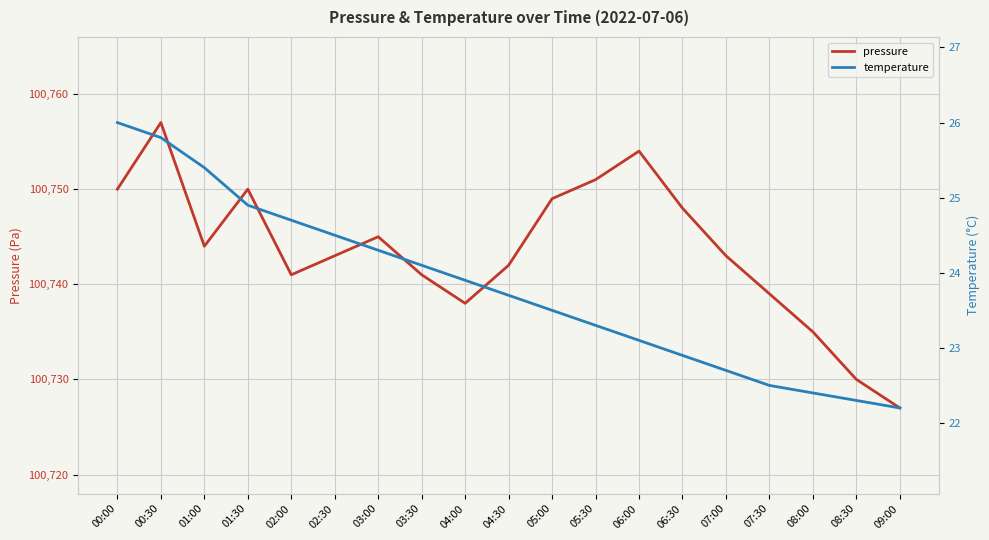

True or false: temperature has more than 2 points higher than both neighbors.

False